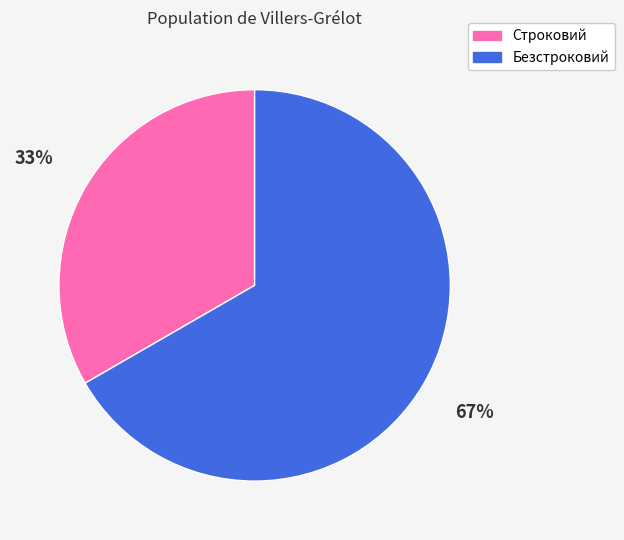

To the nearest percent, what portion does Строковий represent?

33%